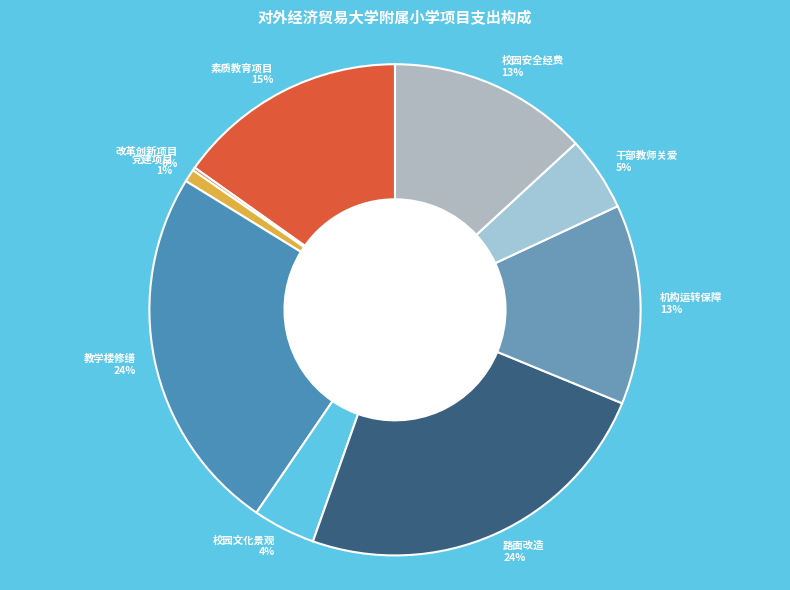

To the nearest percent, what is the combined percentage of 校园安全经费 13% and 素质教育项目 15%?

28%